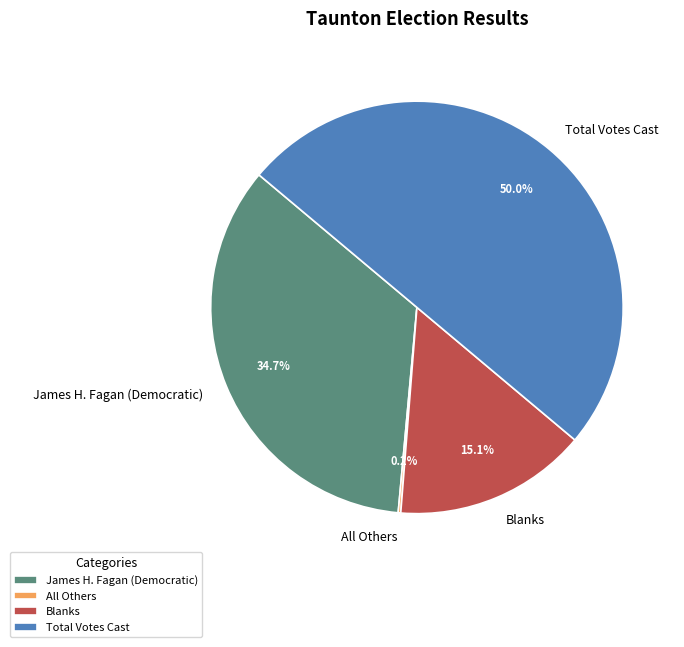

Which has a higher value, James H. Fagan (Democratic) or Blanks?

James H. Fagan (Democratic)